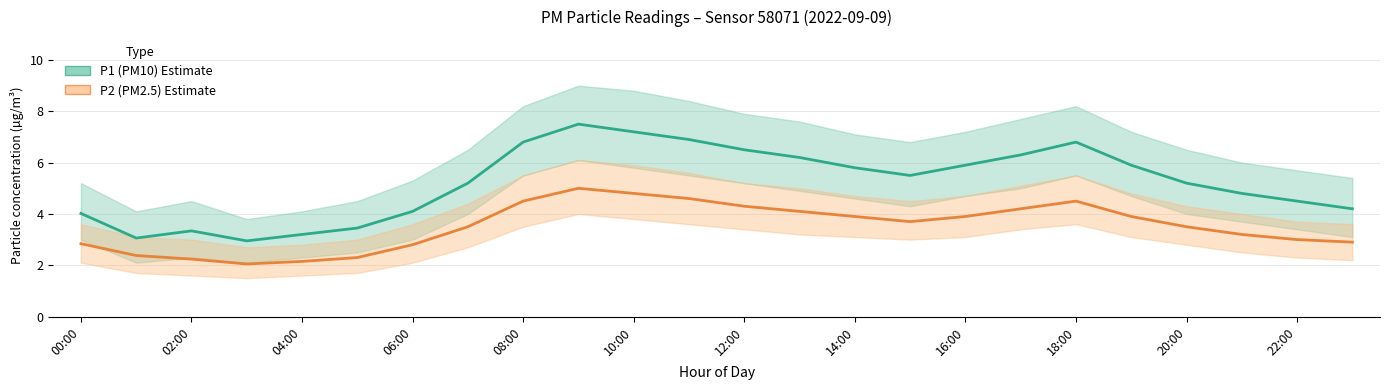

True or false: P1 (PM10) has more than 0 points higher than both neighbors.

True